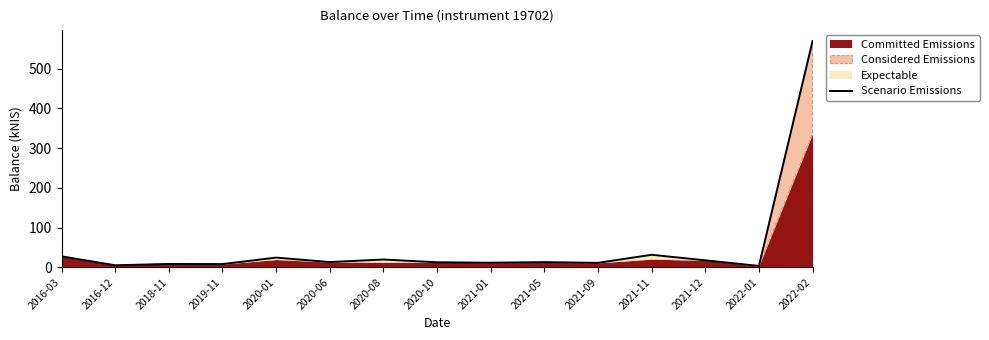

What is the smallest value displayed?

3.6